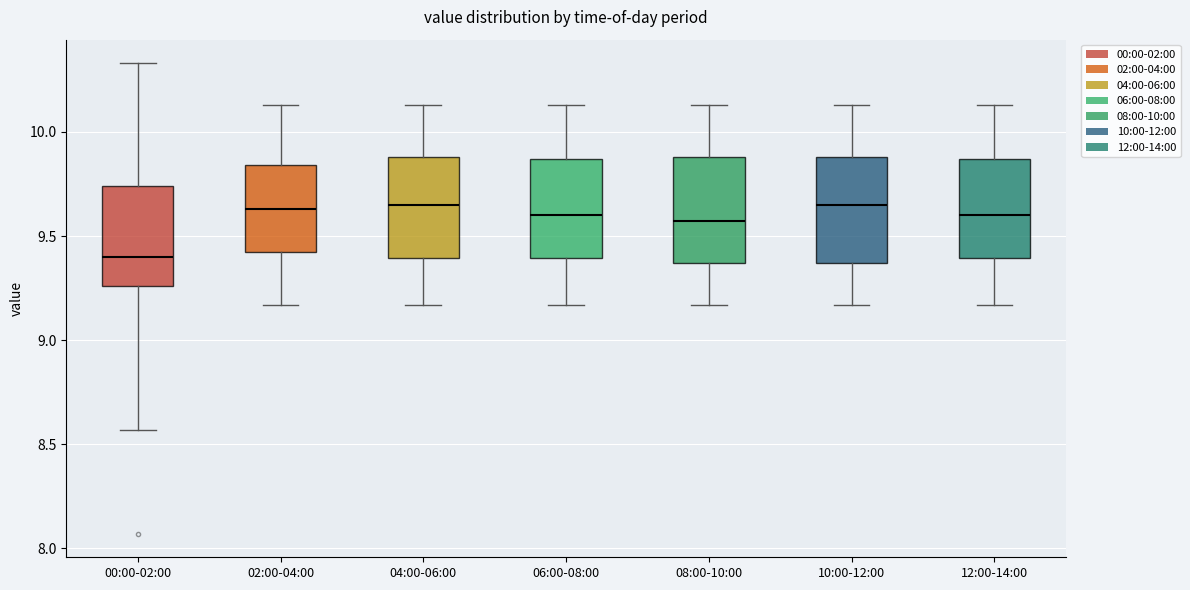

Reading left to right, read every box against the y-axis: the position of its median line, the range the box covers, and the ends of its whiskers. The values are not printed on the chart, so give them approximately, as read against the axis.

00:00-02:00: median 9.40, box 9.25 to 9.75, whiskers 8.55 to 10.35
02:00-04:00: median 9.65, box 9.40 to 9.85, whiskers 9.15 to 10.15
04:00-06:00: median 9.65, box 9.40 to 9.90, whiskers 9.15 to 10.15
06:00-08:00: median 9.60, box 9.40 to 9.85, whiskers 9.15 to 10.15
08:00-10:00: median 9.55, box 9.35 to 9.90, whiskers 9.15 to 10.15
10:00-12:00: median 9.65, box 9.35 to 9.90, whiskers 9.15 to 10.15
12:00-14:00: median 9.60, box 9.40 to 9.85, whiskers 9.15 to 10.15